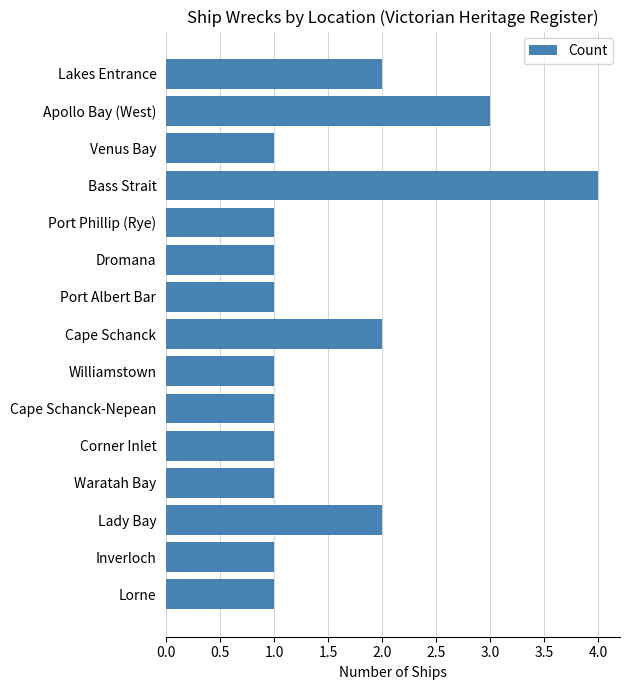

What is the sum of the values at Venus Bay and Apollo Bay (West)?

4